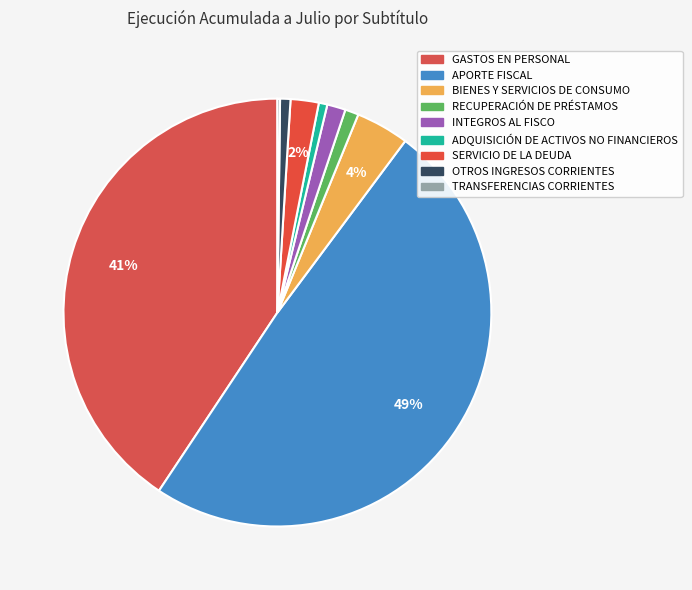

Count the number of slices in the pie.

9